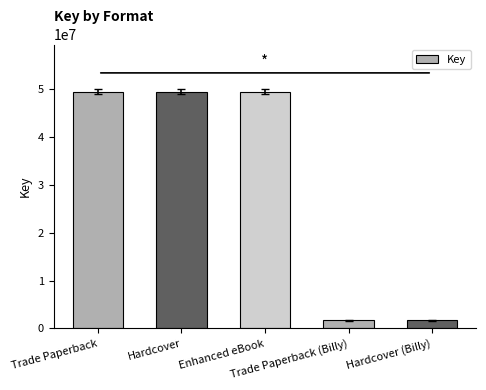

What is the approximate value at Trade Paperback, to the nearest 50?

49418600